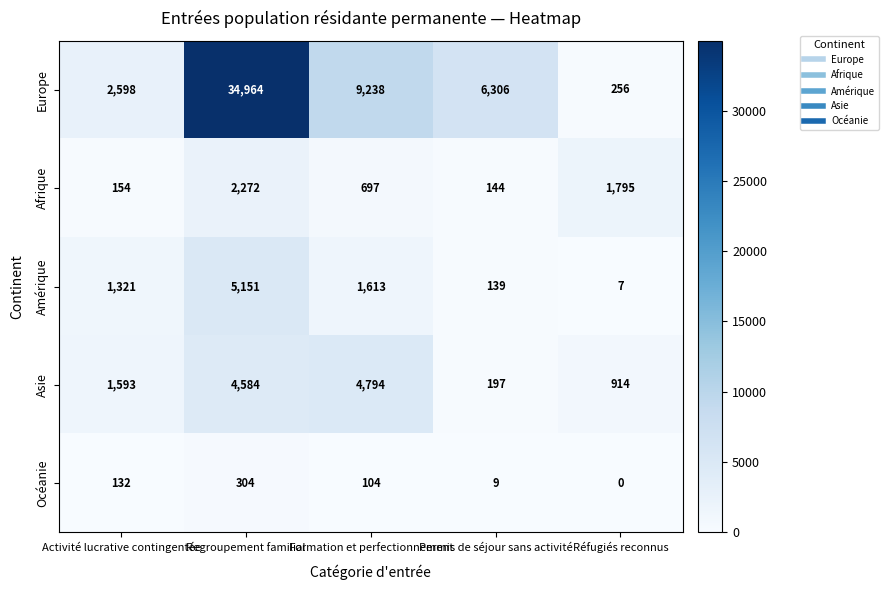

True or false: Afrique has a value of 88 at Activité lucrative contingentée.

False